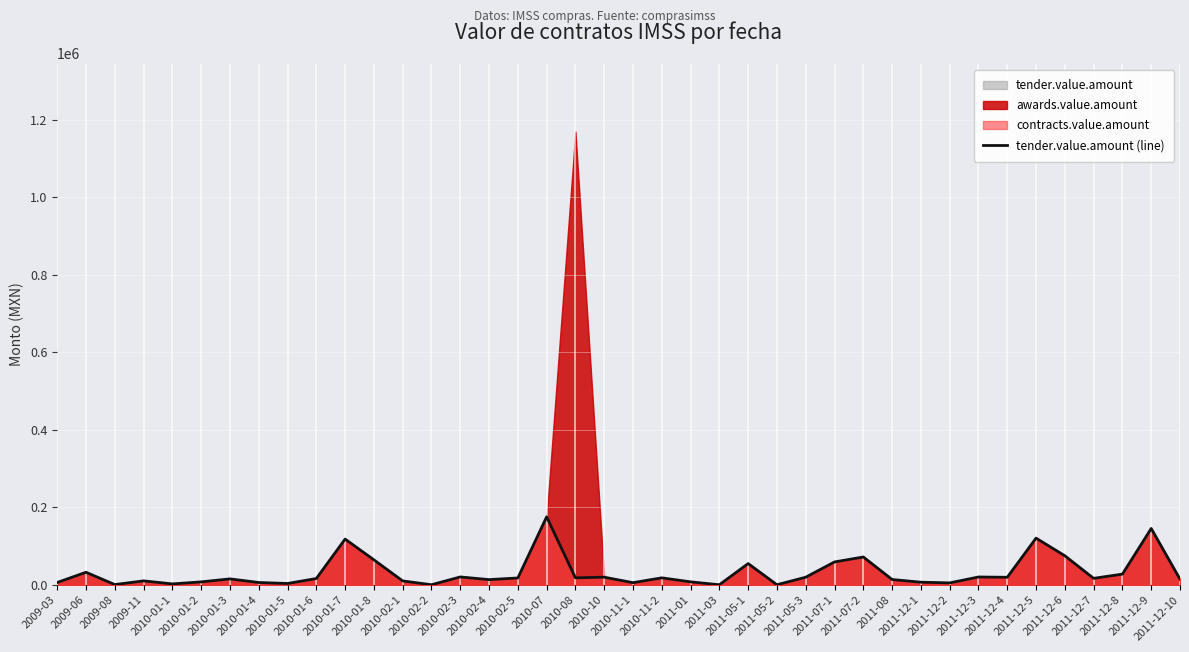

At which category does the chart reach its peak across all series?

2010-07